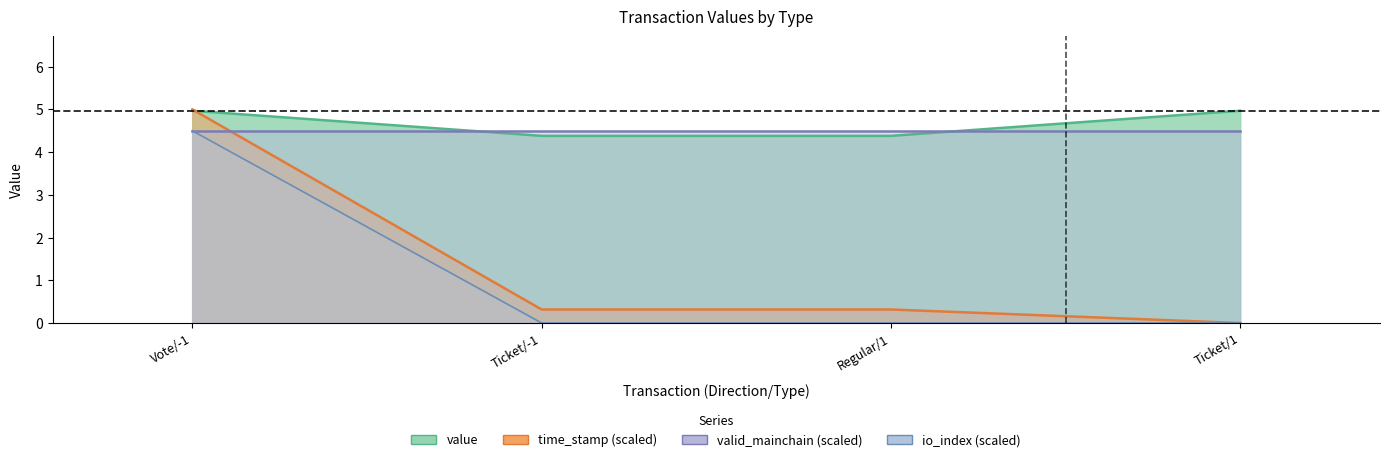

At how many categories does at least one series exceed 3?

4